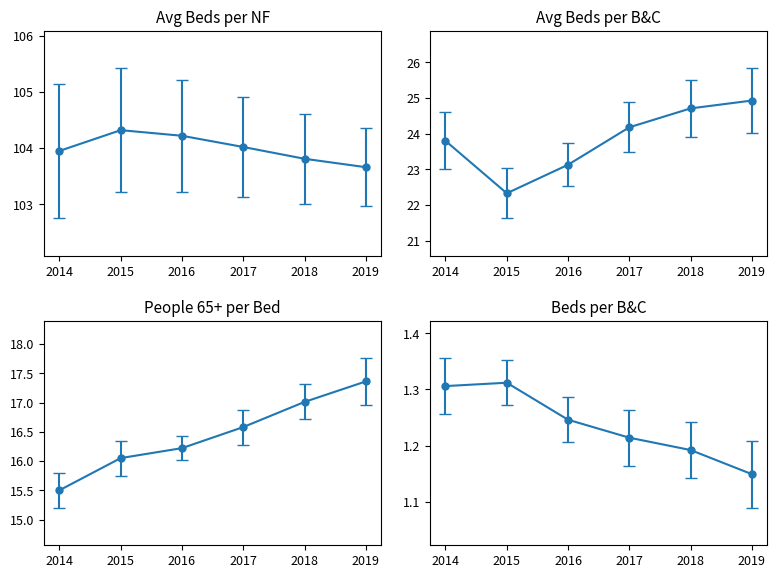

Between 2015 and 2018, which series saw the biggest shift?

Avg Beds per B&C